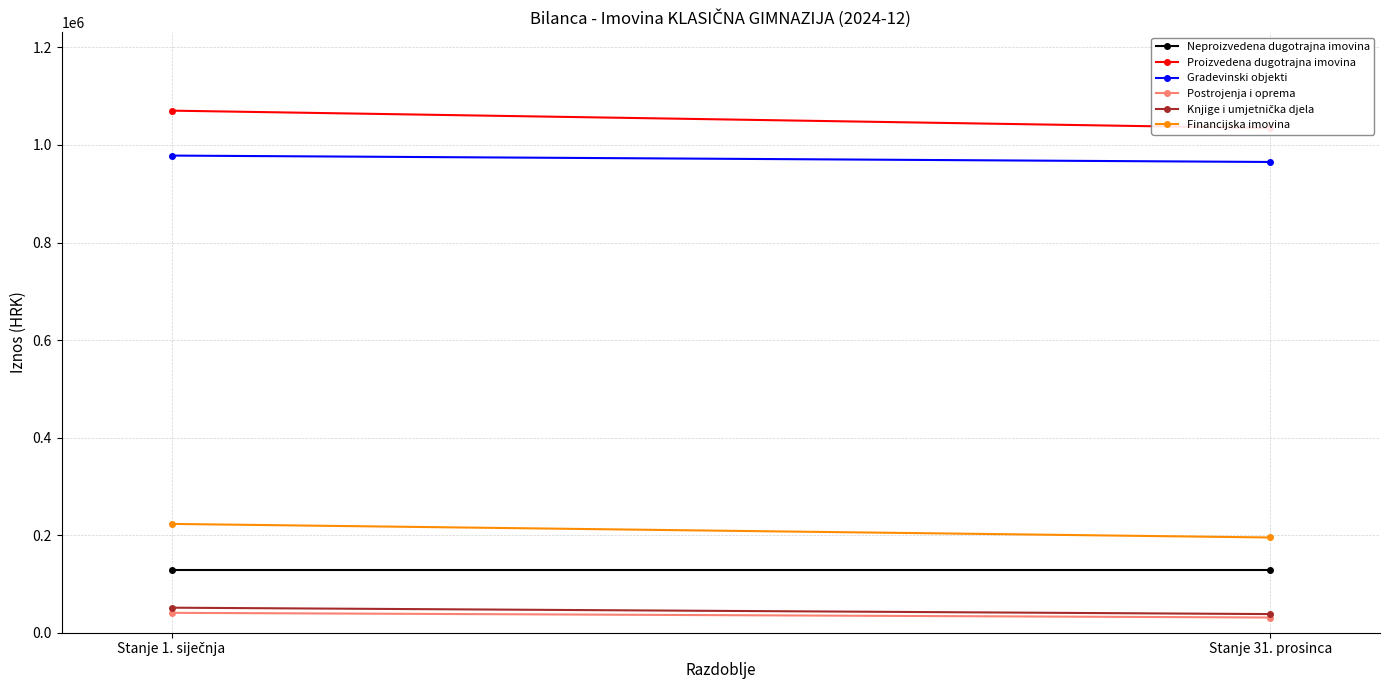

Reading left to right, what are all the values shown in this chart?

Neproizvedena dugotrajna imovina: 128661.5	128661.5
Proizvedena dugotrajna imovina: 1070396.5	1034569.2
Gradevinski objekti: 978277.0	965151.1
Postrojenja i oprema: 40799.2	31187.6
Knjige i umjetnička djela: 51320.2	38230.5
Financijska imovina: 223102.2	195249.1